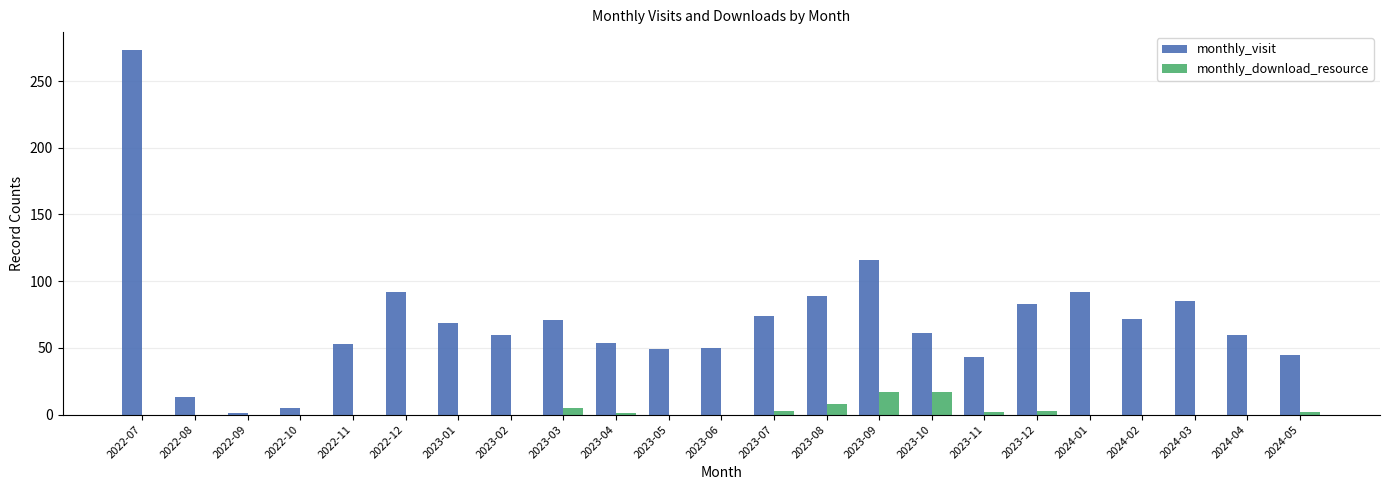

Which series changed the most between 2023-10 and 2024-05?

monthly_visit